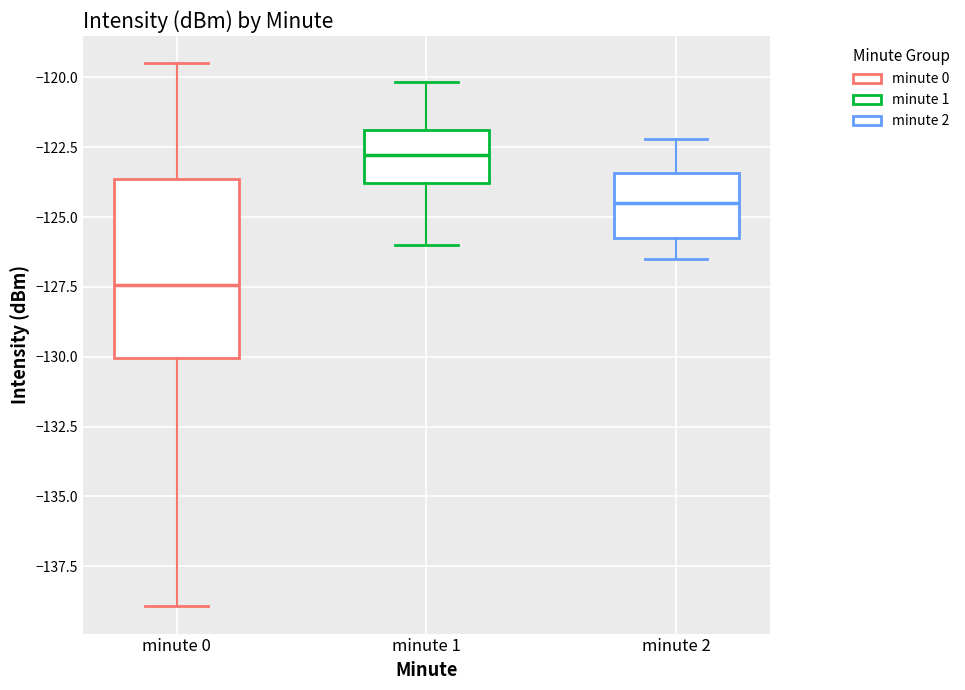

Reading left to right, read every box against the y-axis: the position of its median line, the range the box covers, and the ends of its whiskers. The values are not printed on the chart, so give them approximately, as read against the axis.

minute 0: median -127.5, box -130.0 to -123.5, whiskers -139.0 to -119.5
minute 1: median -123.0, box -124.0 to -122.0, whiskers -126.0 to -120.0
minute 2: median -124.5, box -125.5 to -123.5, whiskers -126.5 to -122.0